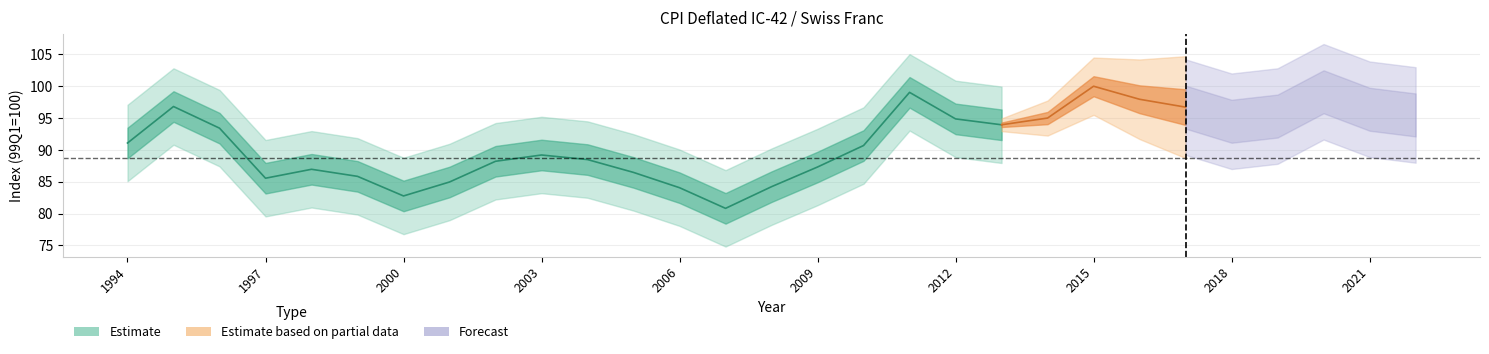

Which category has the lowest value across all series?

2007